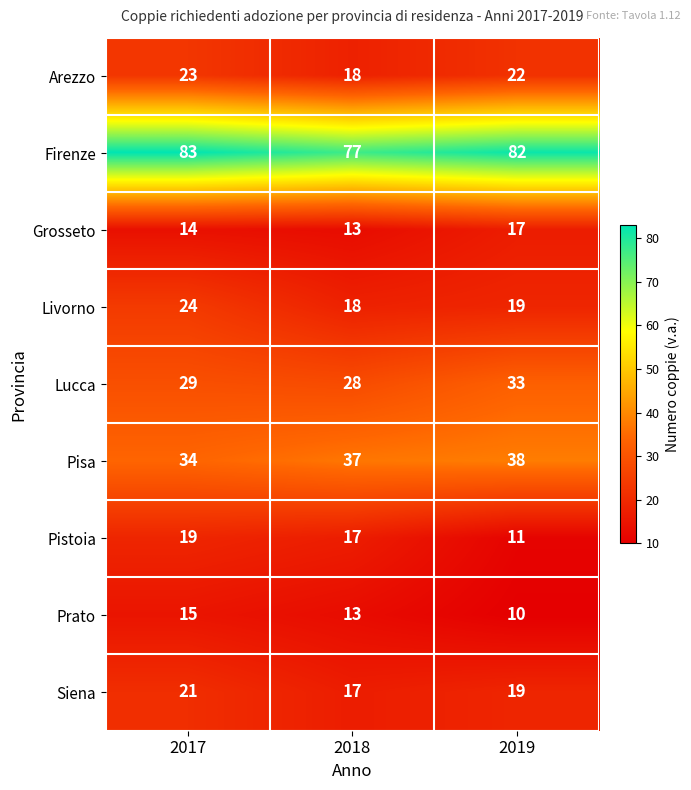

What is the total value across all series at 2017?

262